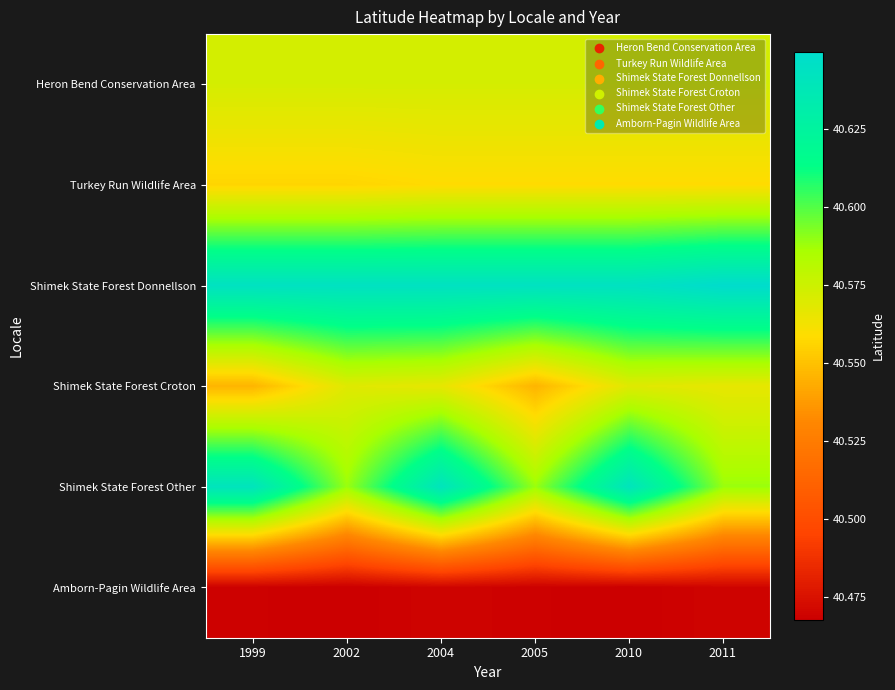

What is the total value across all series at 1999?

243.4